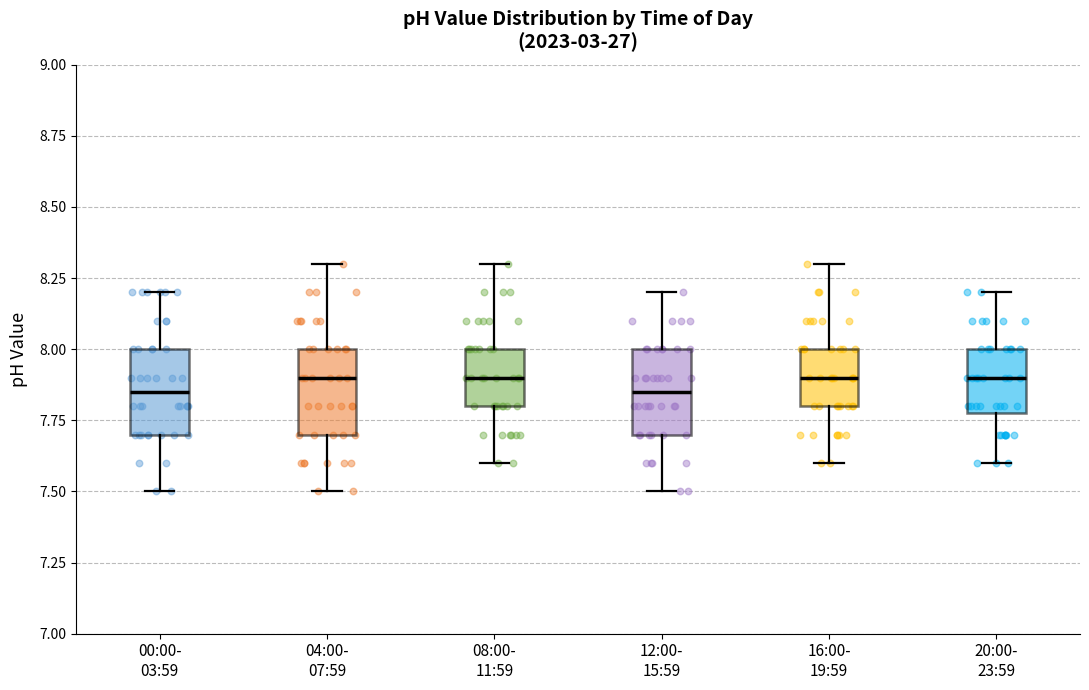

Reading left to right, transcribe this box plot: for each box, give where its median line is, the range the box spans, and where its two whiskers end, as read against the y-axis. The values are not printed on the chart, so give them approximately, as read against the axis.

00:00- 03:59: median 7.85, box 7.70 to 8.00, whiskers 7.50 to 8.20
04:00- 07:59: median 7.90, box 7.70 to 8.00, whiskers 7.50 to 8.30
08:00- 11:59: median 7.90, box 7.80 to 8.00, whiskers 7.60 to 8.30
12:00- 15:59: median 7.85, box 7.70 to 8.00, whiskers 7.50 to 8.20
16:00- 19:59: median 7.90, box 7.80 to 8.00, whiskers 7.60 to 8.30
20:00- 23:59: median 7.90, box 7.80 to 8.00, whiskers 7.60 to 8.20